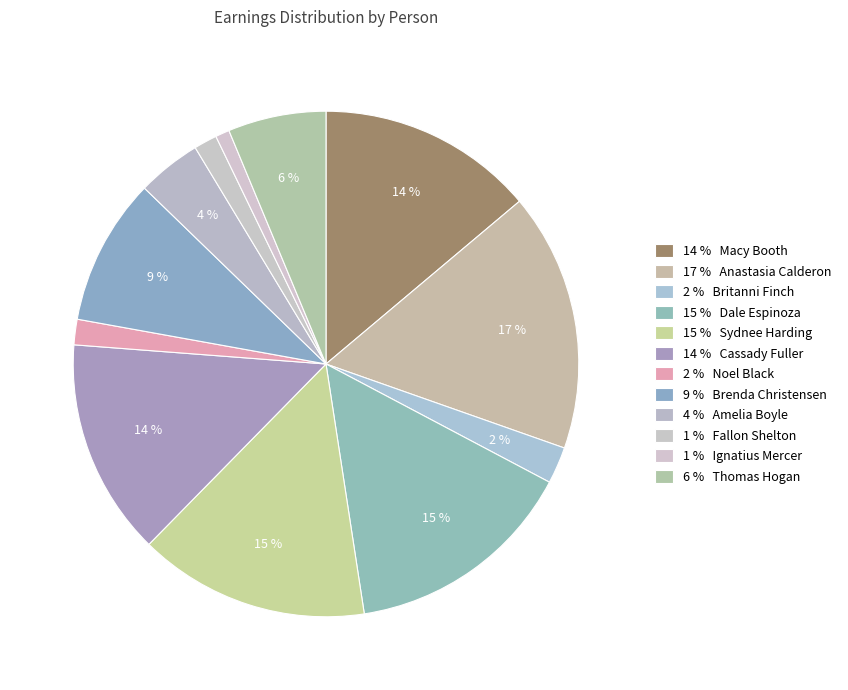

How many segments does this pie chart have?

12